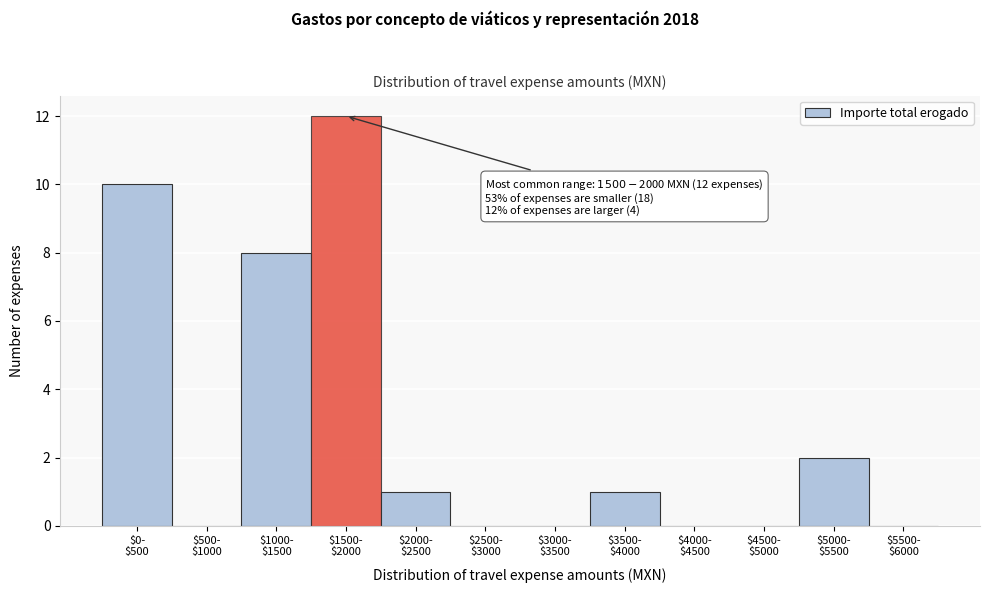

What is the sum of all values?

34